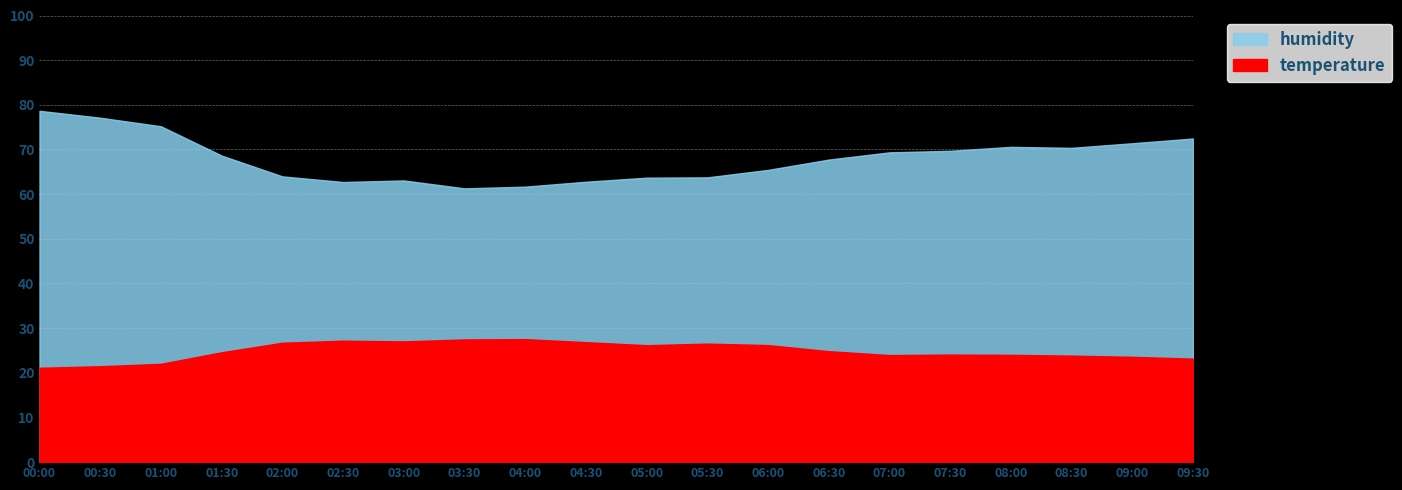

Reading left to right, what are all the values shown in this chart?

humidity: 00:00=78.7	00:30=77.1	01:00=75.2	01:30=68.6	02:00=64.0	02:30=62.7	03:00=63.1	03:30=61.3	04:00=61.7	04:30=62.8	05:00=63.7	05:30=63.8	06:00=65.4	06:30=67.7	07:00=69.4	07:30=69.7	08:00=70.6	08:30=70.4	09:00=71.4	09:30=72.5
temperature: 00:00=21.1	00:30=21.5	01:00=22.0	01:30=24.6	02:00=26.7	02:30=27.2	03:00=27.0	03:30=27.5	04:00=27.5	04:30=26.9	05:00=26.2	05:30=26.5	06:00=26.2	06:30=24.8	07:00=24.0	07:30=24.1	08:00=24.0	08:30=23.9	09:00=23.6	09:30=23.2